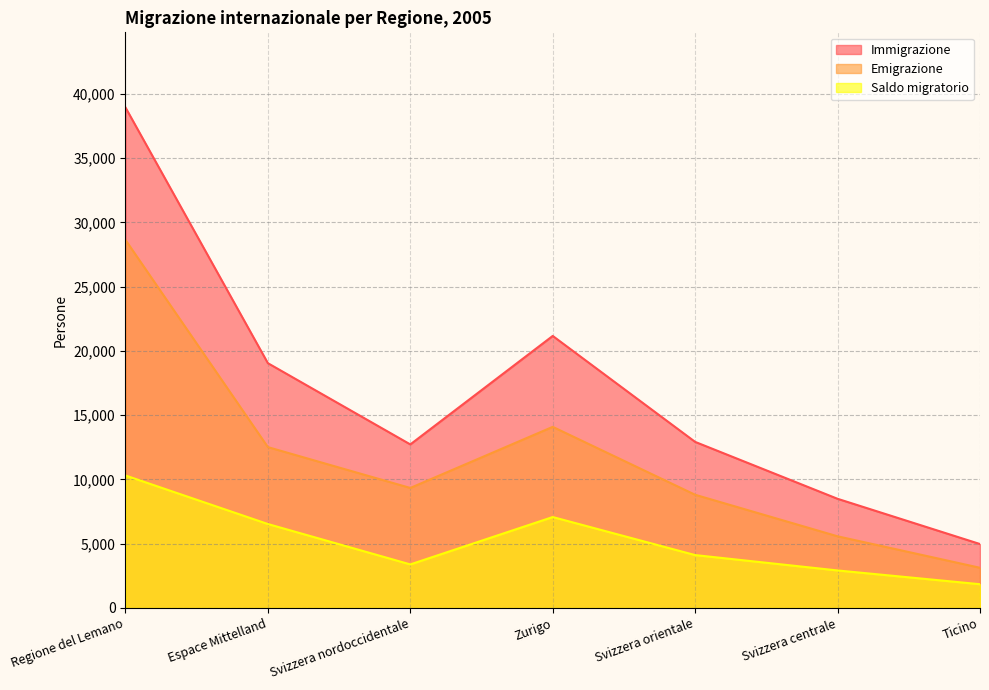

What is the label of the 4th point from the right?

Zurigo